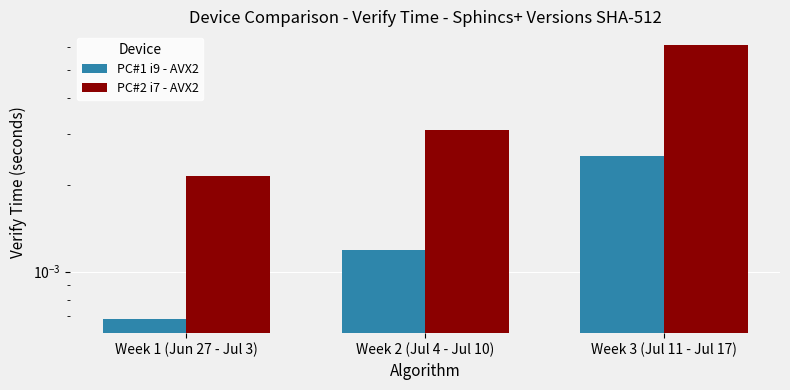

Which series changed the most between Week 1 (Jun 27 - Jul 3) and Week 3 (Jul 11 - Jul 17)?

PC#2 i7 - AVX2